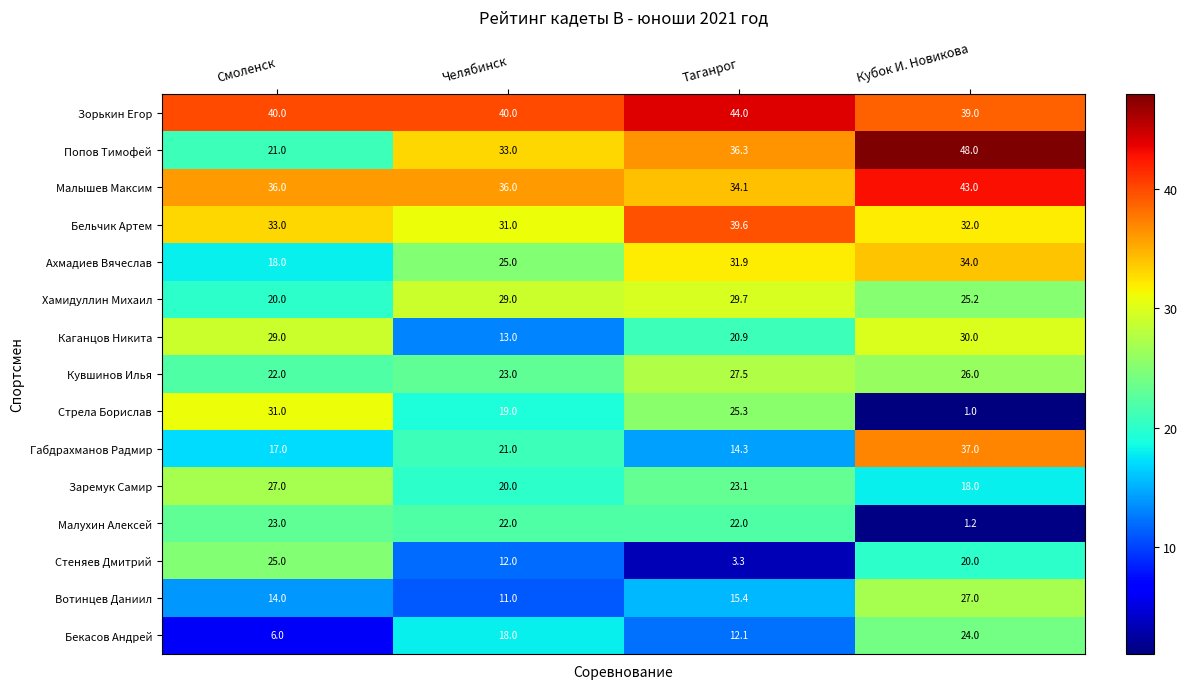

At which label does Стрела Борислав reach its peak?

Смоленск